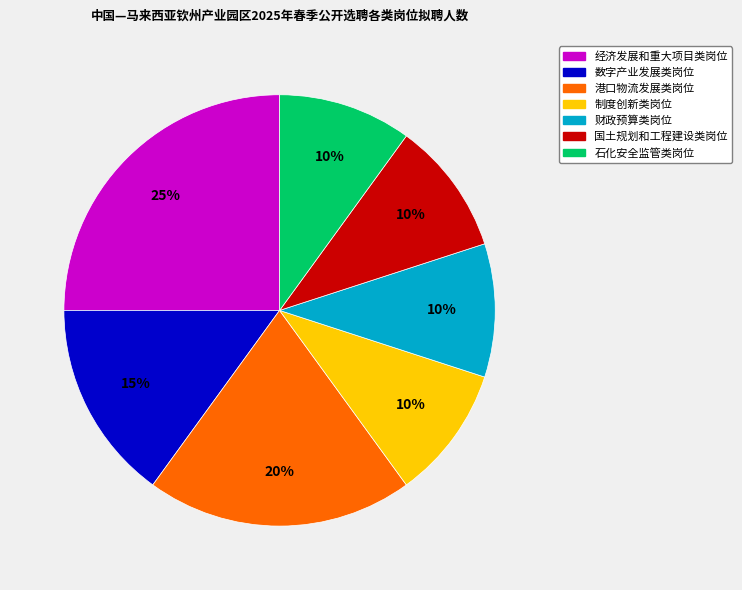

The 制度创新类岗位 slice represents 17% of the pie. True or false?

False